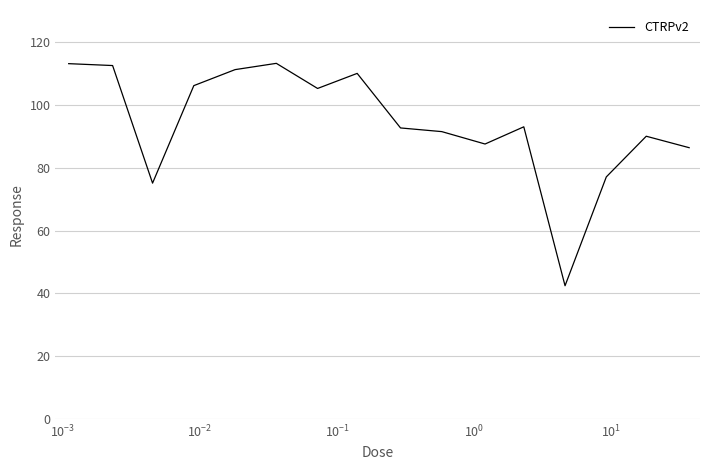

What is the maximum value shown in the chart?

113.3